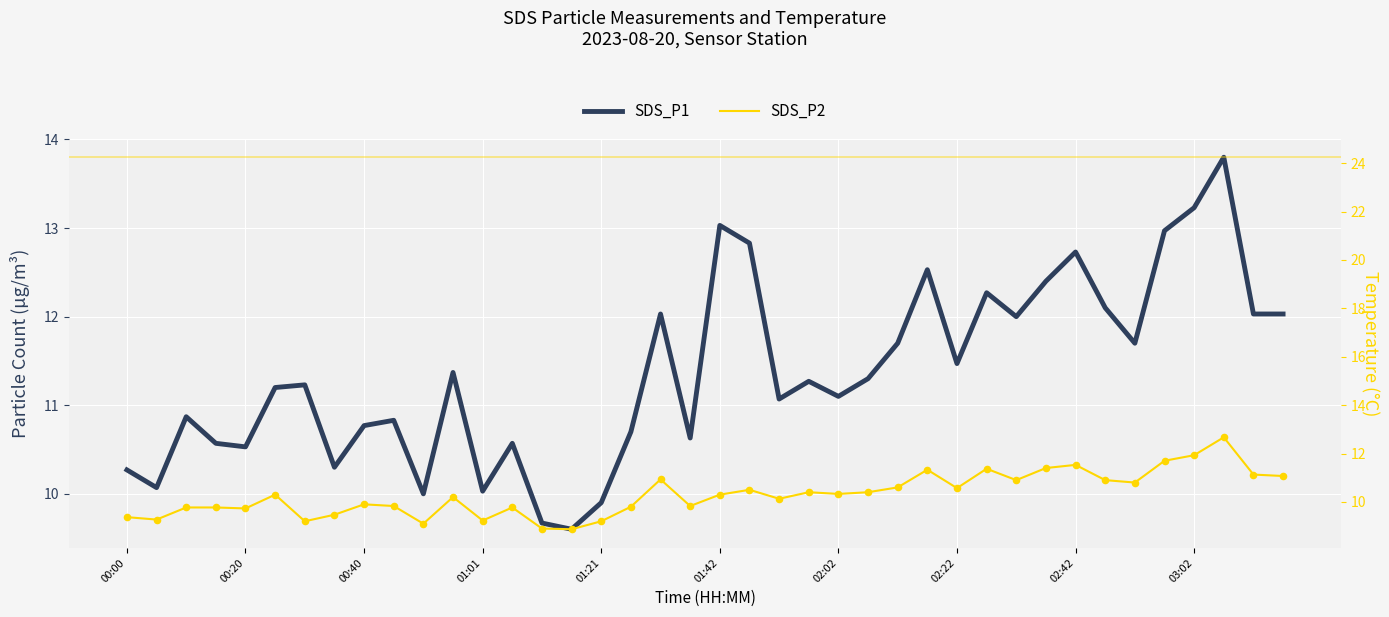

Which series contains the highest Y value?

SDS_P1